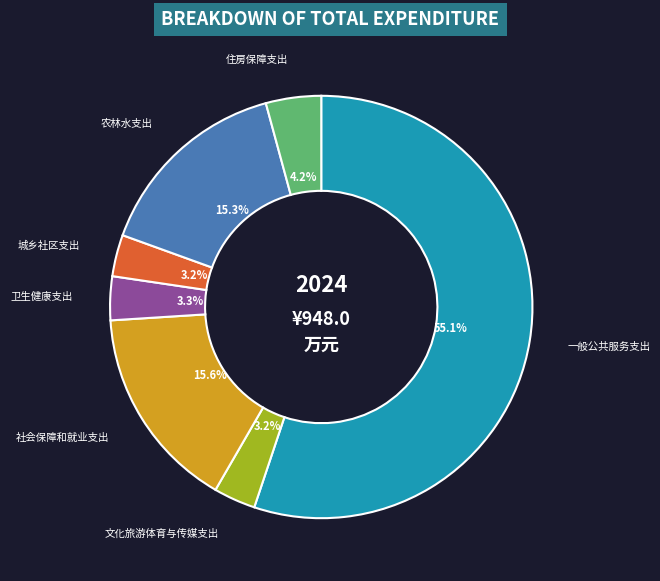

What is the majority slice?

一般公共服务支出